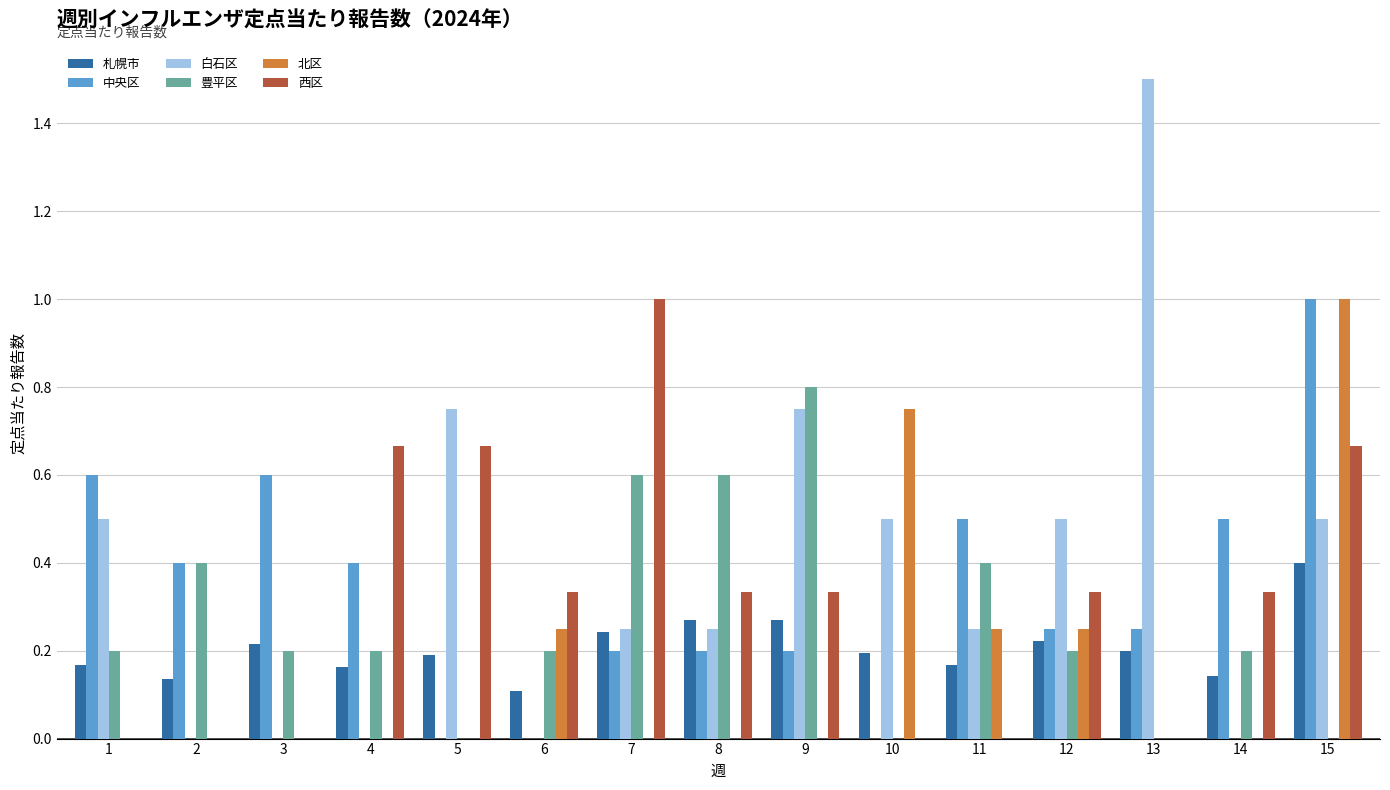

At which category is the sum across all series the highest?

15